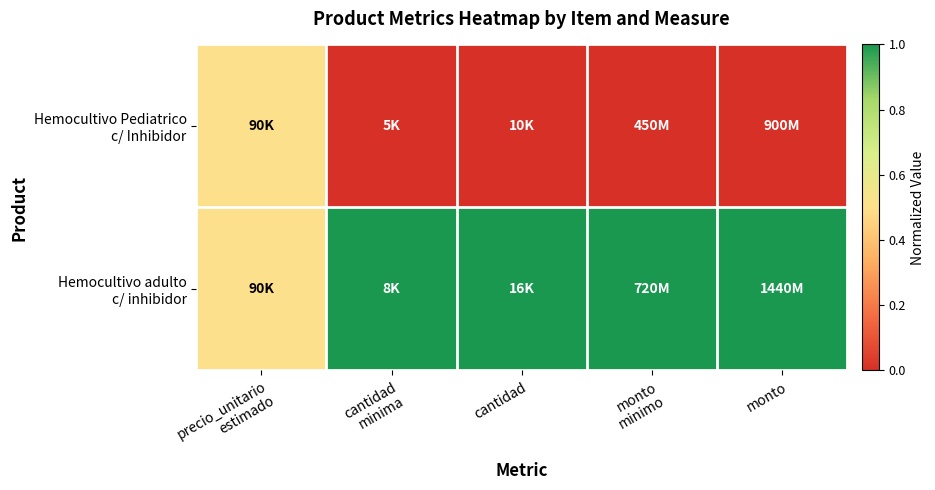

What is the maximum value shown in the chart?

1.0